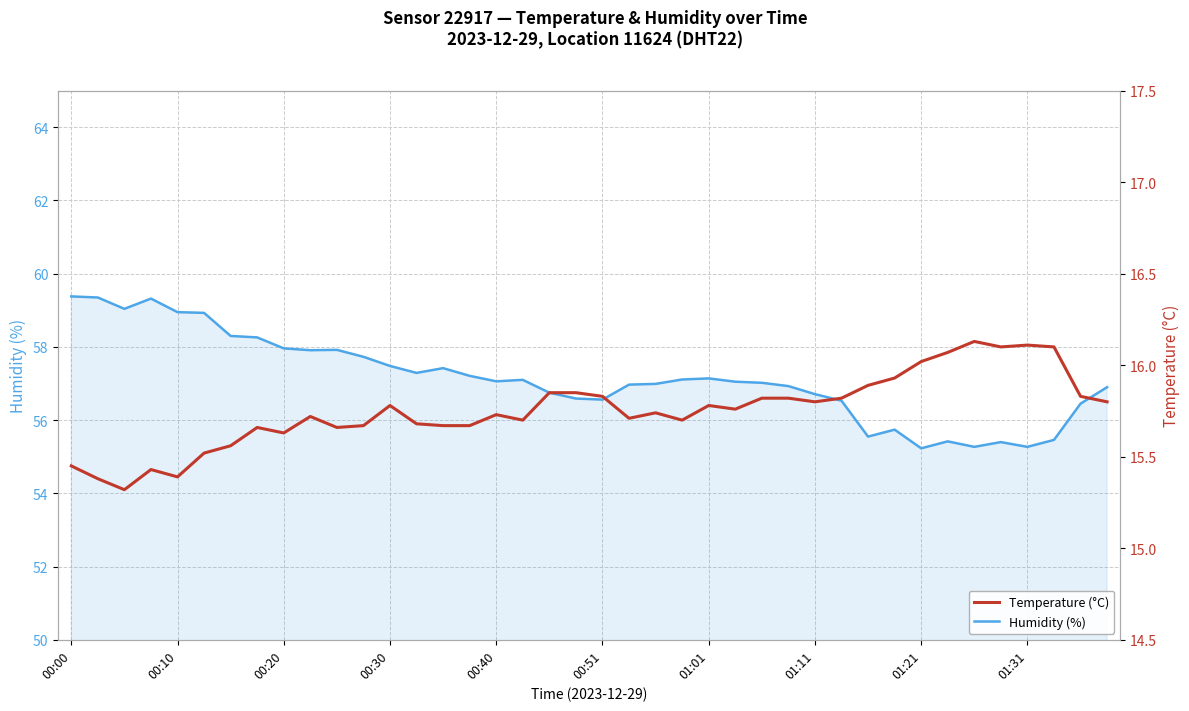

Is it true that Humidity (%) equals 55.2 at 01:21?

True